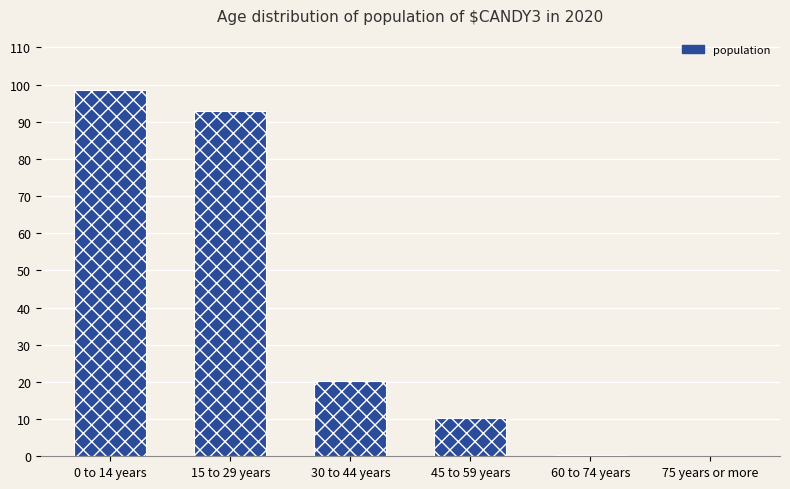

What is the average value?

37.1